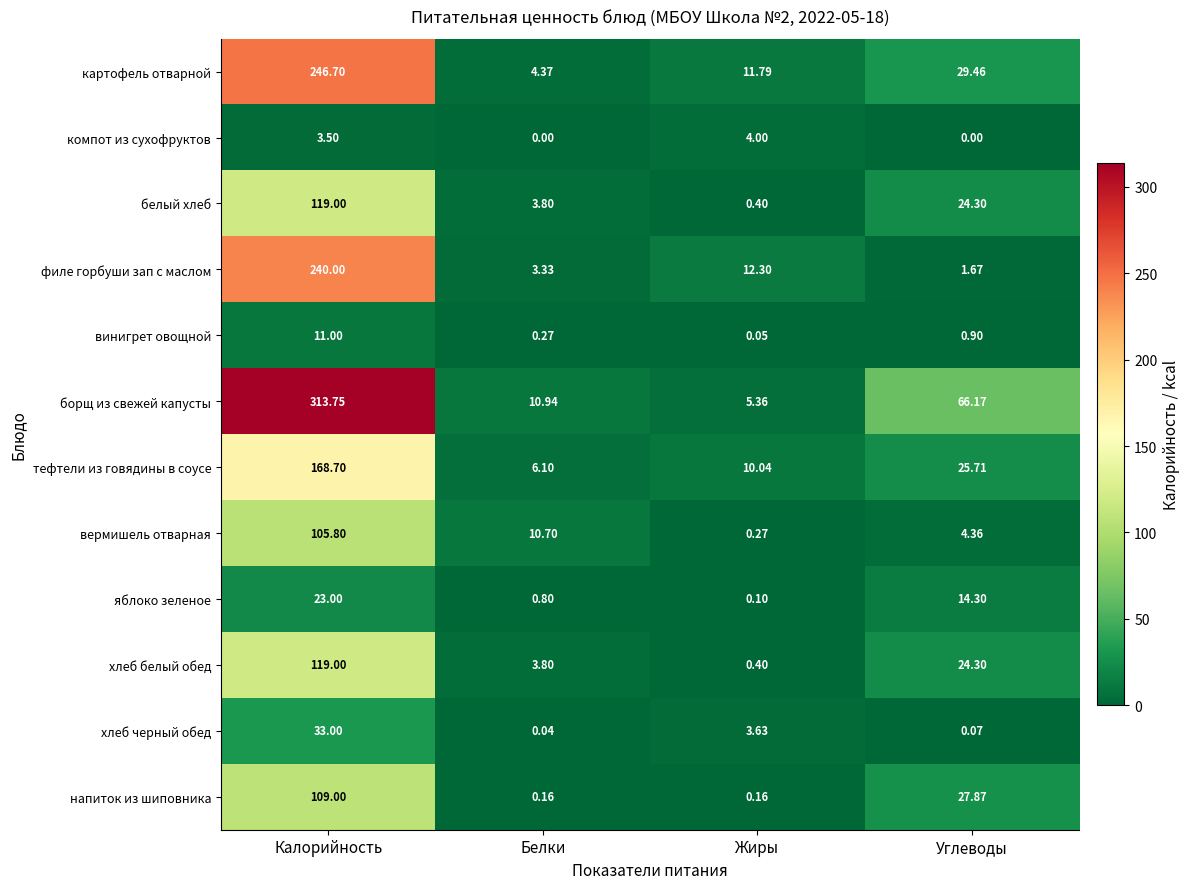

At which category does the chart reach its peak across all series?

Калорийность